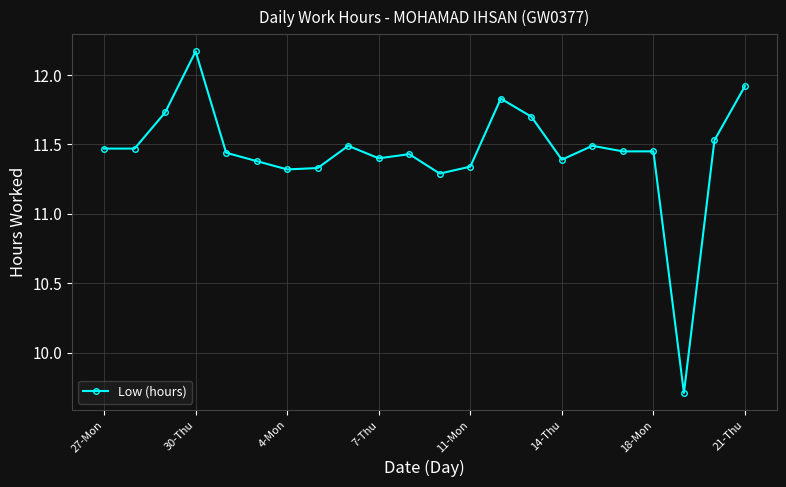

What is the minimum value shown in the chart?

9.7